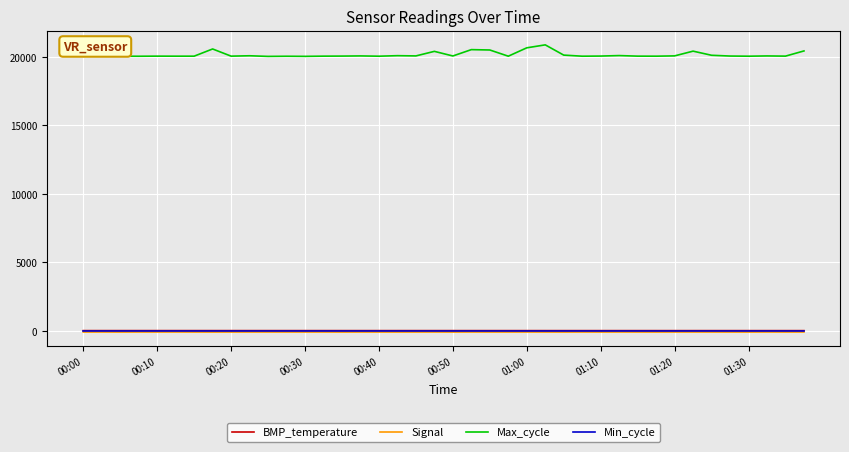

What is the greatest value displayed?

20876.0